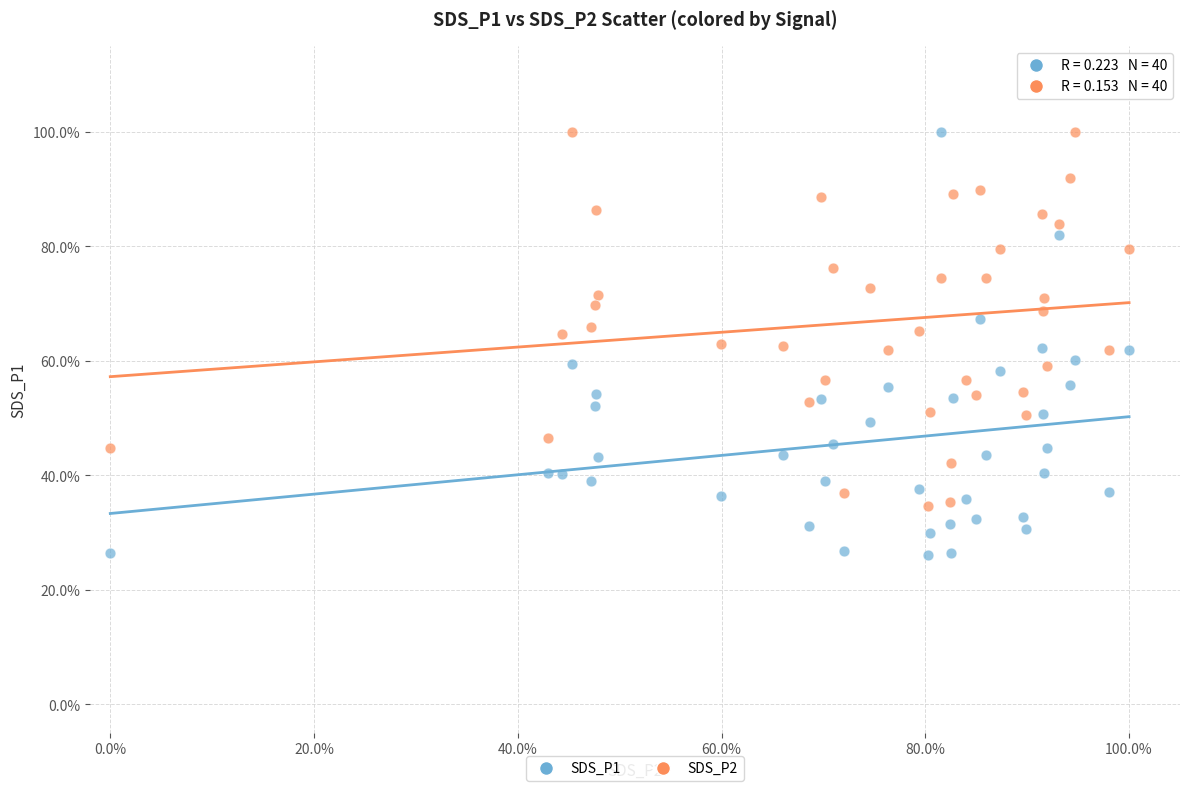

What are all the series names shown in the legend?

SDS_P1, SDS_P2